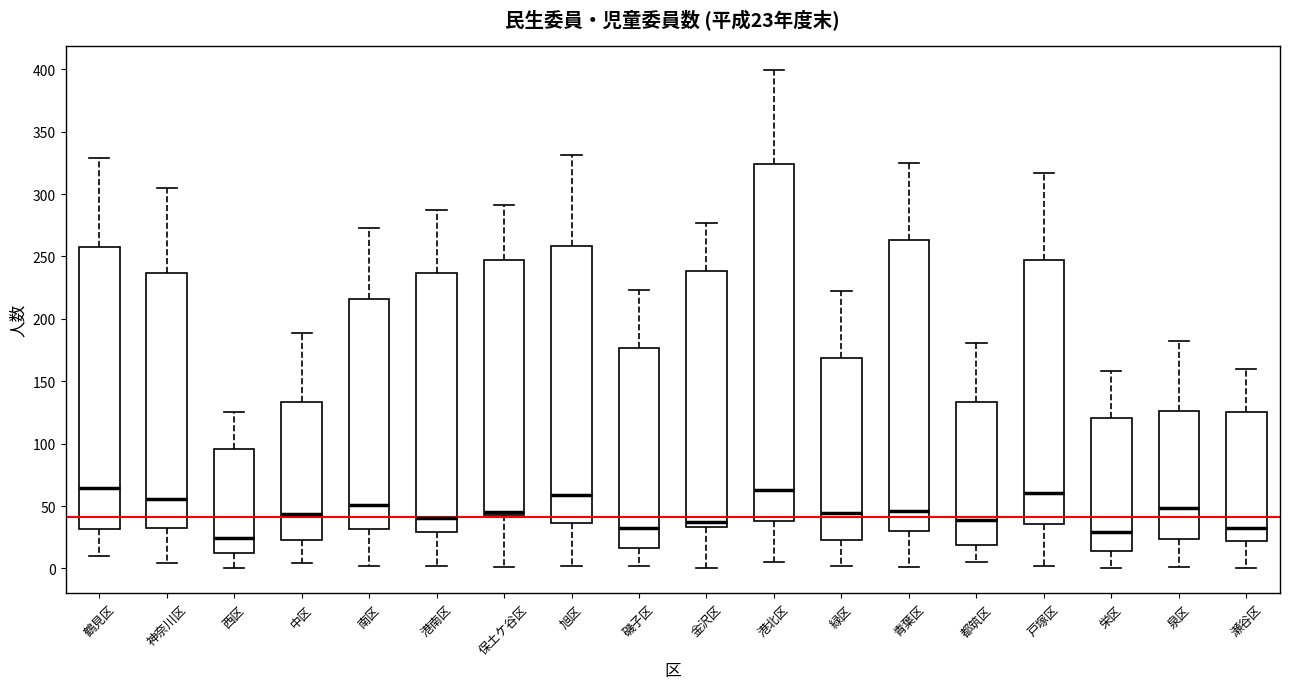

Which box's median line is the lowest?

西区